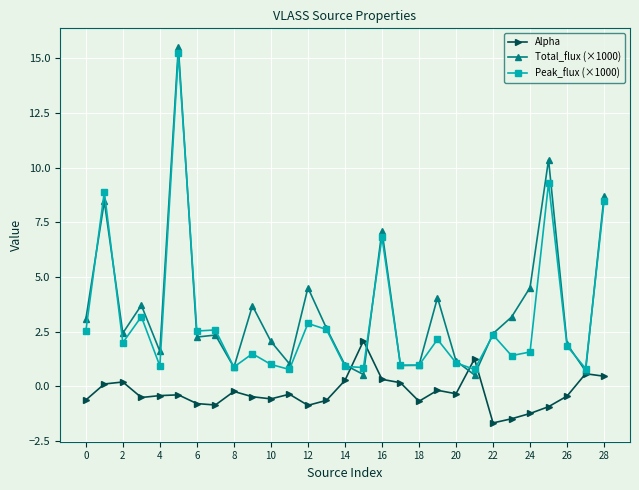

True or false: Total_flux (×1000) has more than 1 interior local peaks.

True